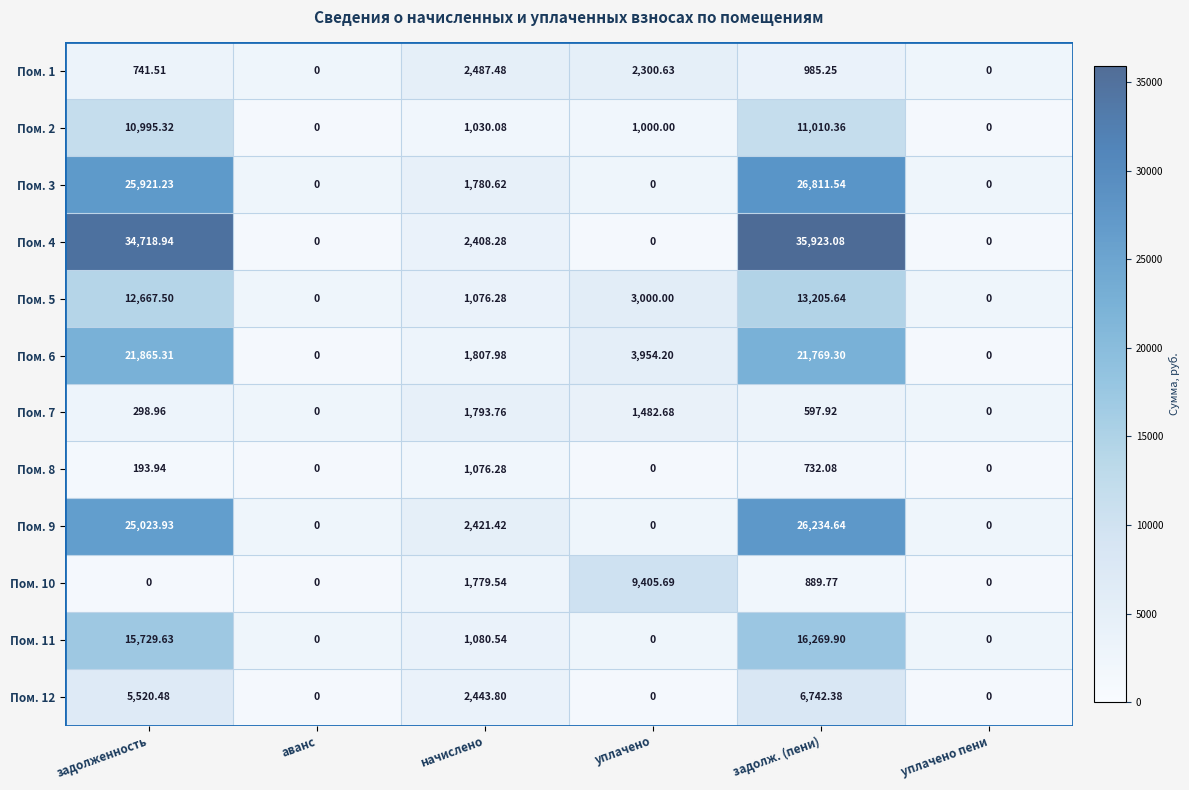

Is the value of Пом. 12 at уплачено пени greater than the value of Пом. 3 at аванс?

No